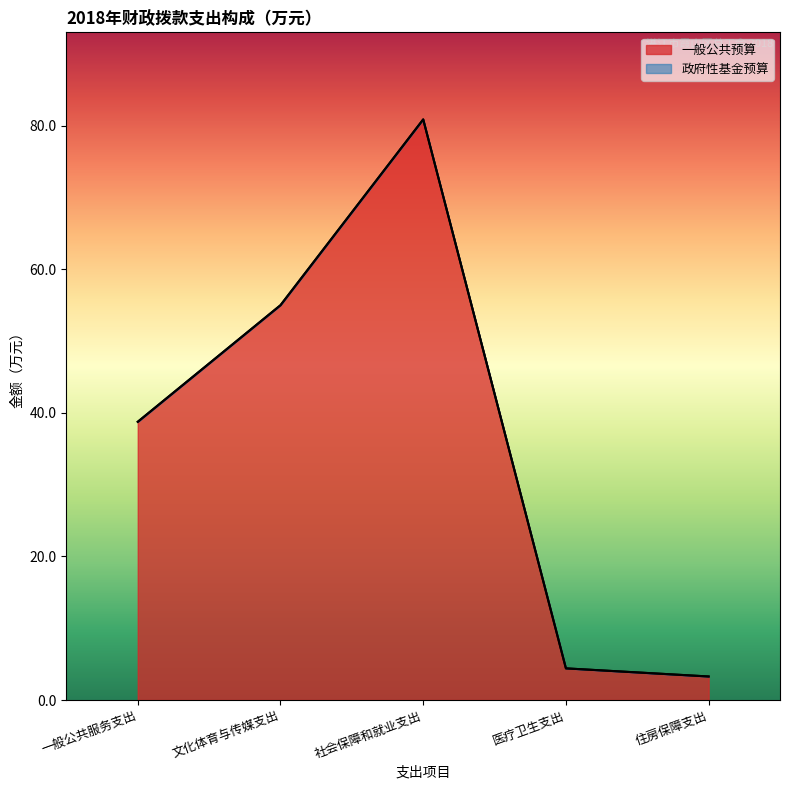

Does the chart display data point markers on the line(s)?

No